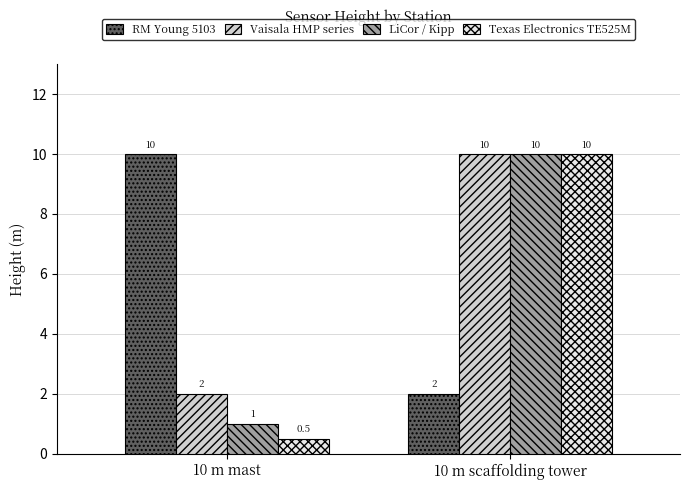

Is it true that Texas Electronics TE525M equals 10.0 at 10 m scaffolding tower?

True